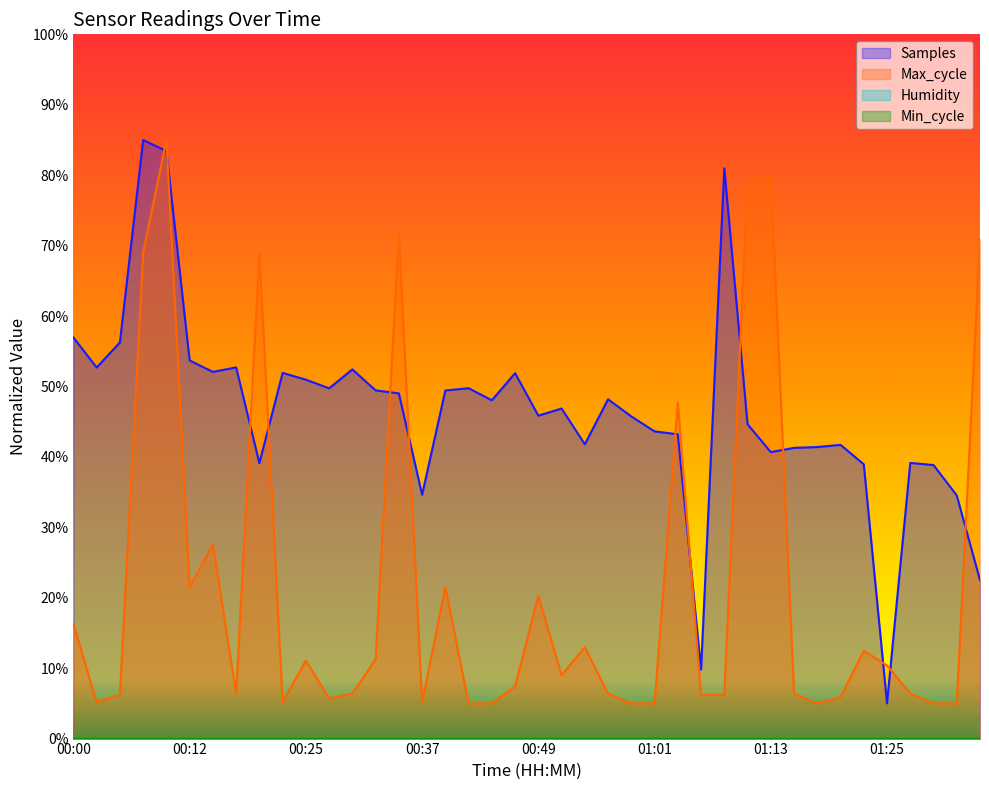

Where do Samples and Max_cycle first cross each other?

00:08 and 00:10